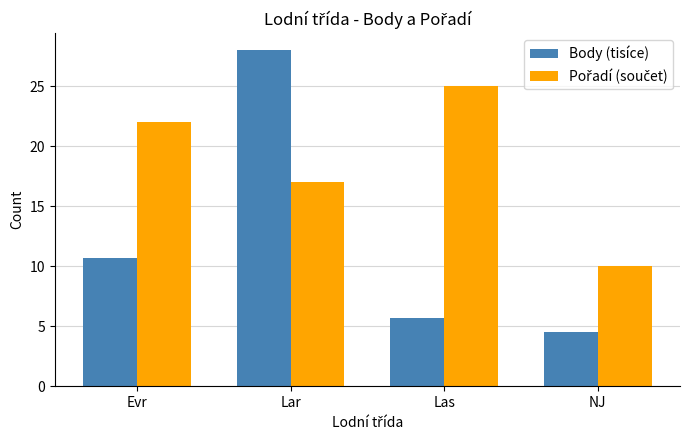

How many bars are there in total?

8